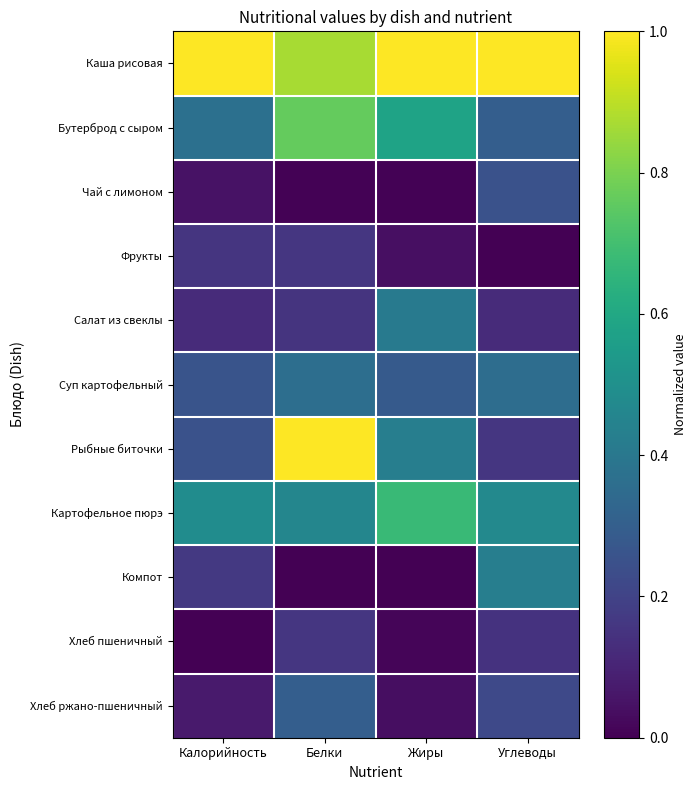

Count the number of categories in the chart.

4